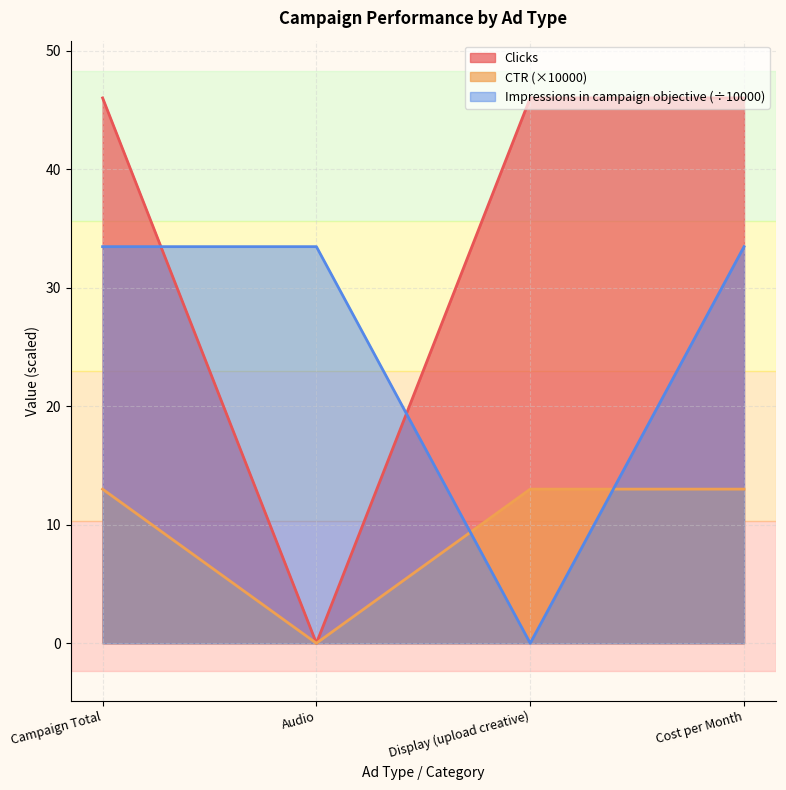

True or false: Clicks and Impressions in campaign objective cross at least once.

True